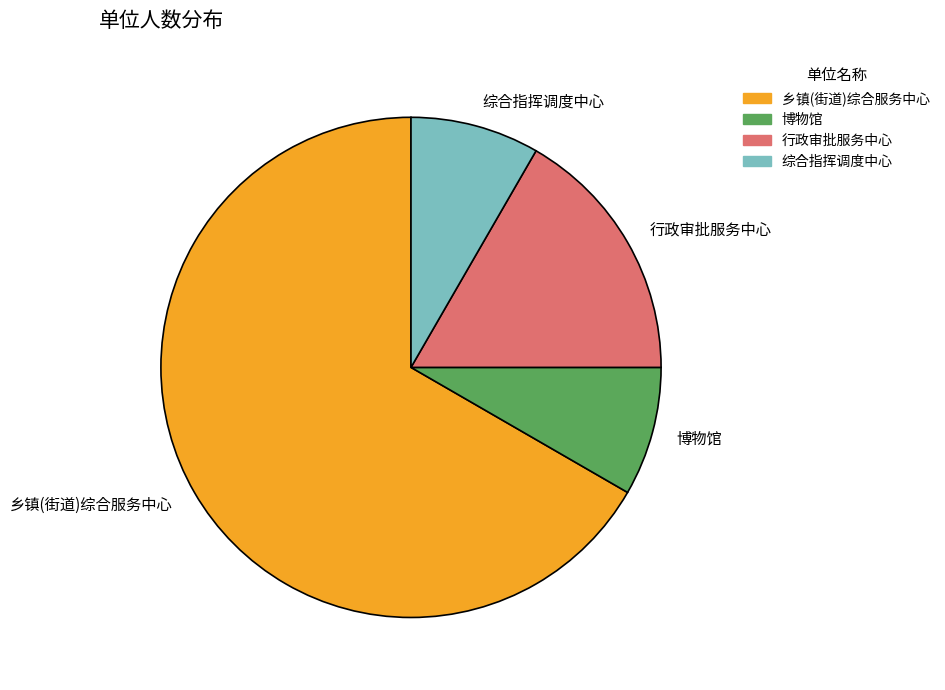

Which slice is the largest?

乡镇(街道)综合服务中心